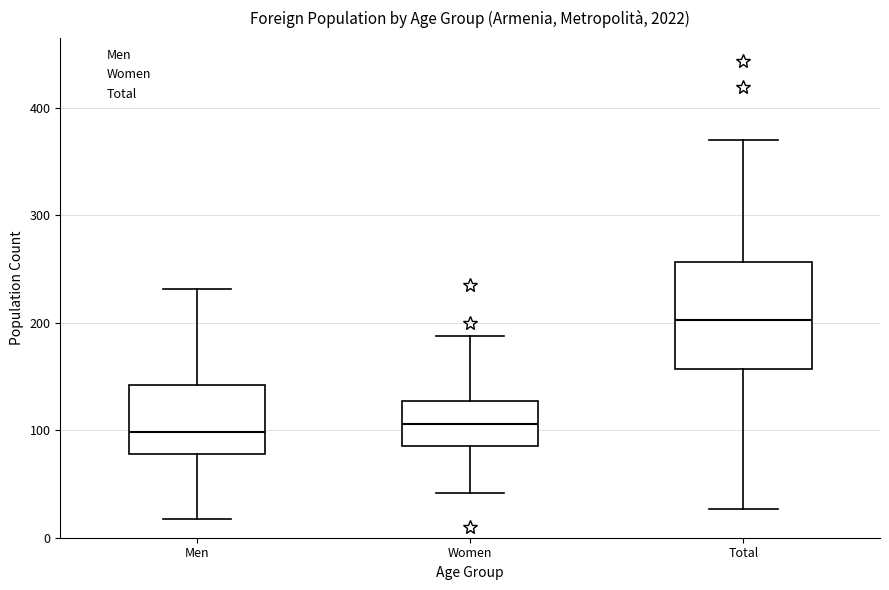

Where does the lower whisker of the box for Total end on the y-axis? The values are not printed on the chart, so give them approximately, as read against the axis.

30